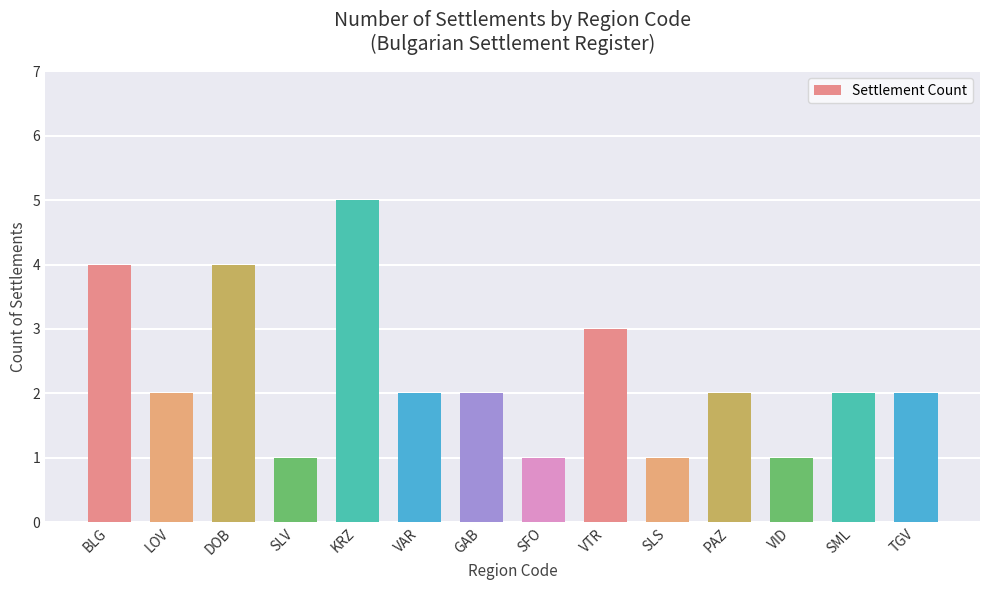

Count the values in the range 1 to 3.

11